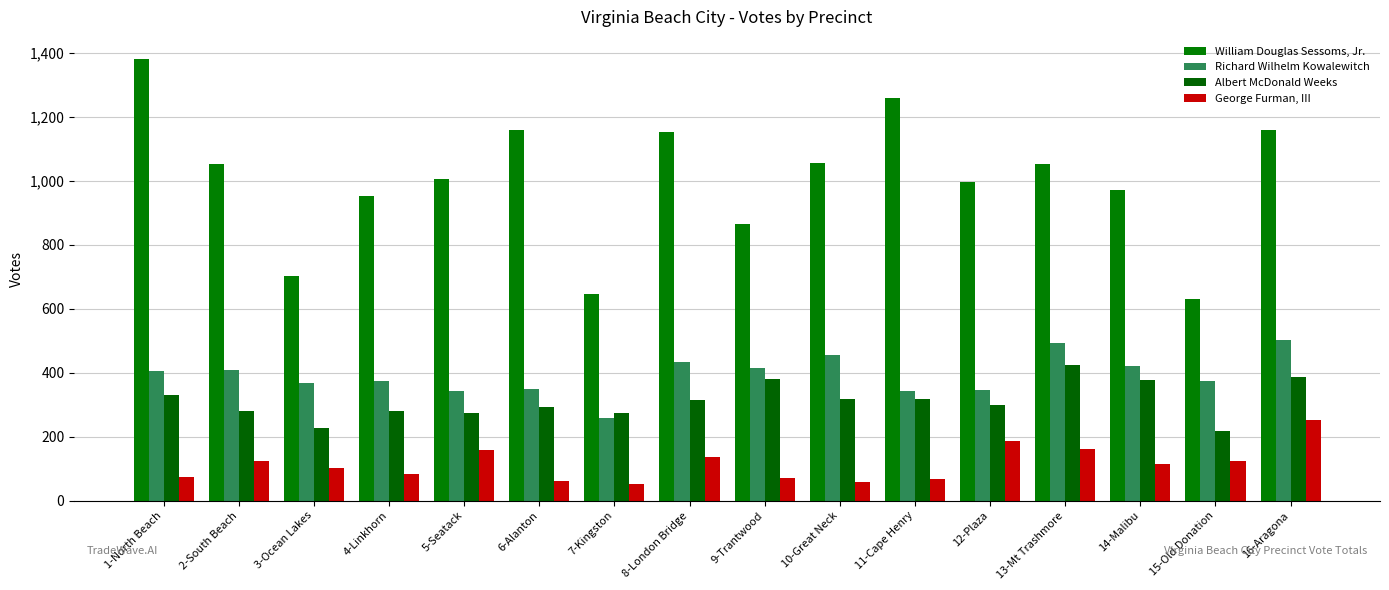

Which category has the highest value in the George Furman, III series?

16-Aragona